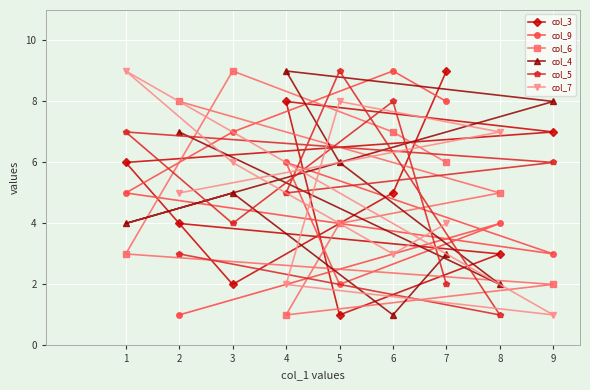

Rank the series by their maximum value, from lowest to highest.

col_3, col_9, col_6, col_4, col_5, col_7